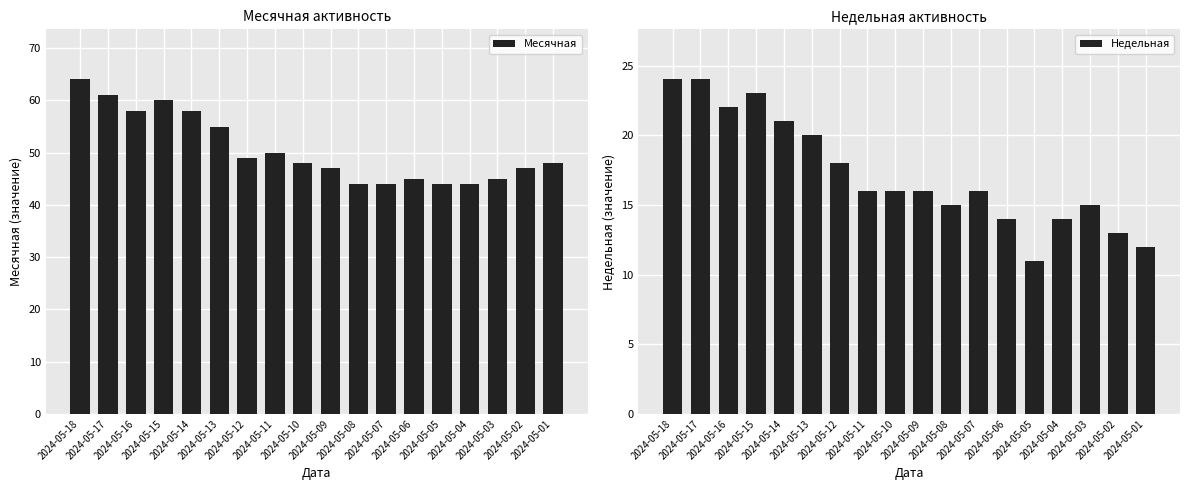

Reading left to right, transcribe all the data shown in this chart.

Месячная: 2024-05-18=64	2024-05-17=61	2024-05-16=58	2024-05-15=60	2024-05-14=58	2024-05-13=55	2024-05-12=49	2024-05-11=50	2024-05-10=48	2024-05-09=47	2024-05-08=44	2024-05-07=44	2024-05-06=45	2024-05-05=44	2024-05-04=44	2024-05-03=45	2024-05-02=47	2024-05-01=48
Недельная: 2024-05-18=24	2024-05-17=24	2024-05-16=22	2024-05-15=23	2024-05-14=21	2024-05-13=20	2024-05-12=18	2024-05-11=16	2024-05-10=16	2024-05-09=16	2024-05-08=15	2024-05-07=16	2024-05-06=14	2024-05-05=11	2024-05-04=14	2024-05-03=15	2024-05-02=13	2024-05-01=12